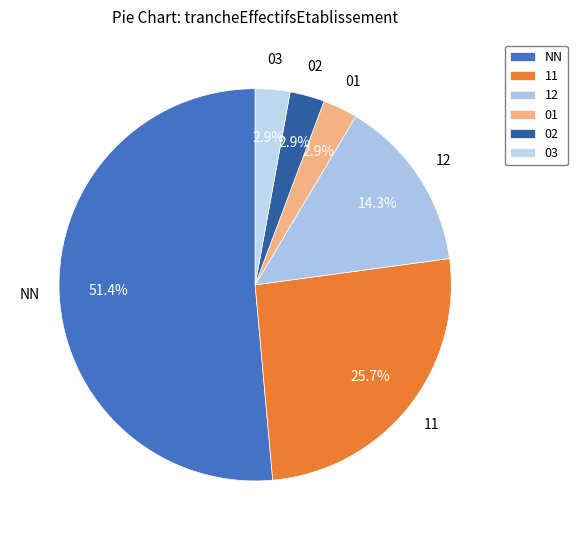

Is the sum of NN and 01 greater than half?

Yes